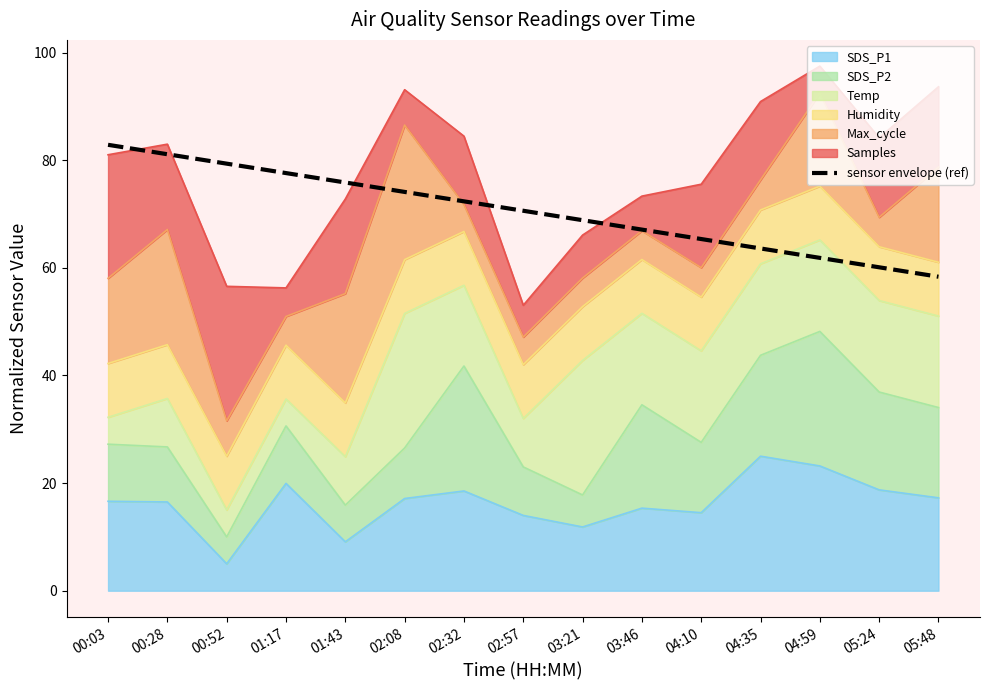

Reading left to right, extract all data points from this chart.

82.9	81.1	79.4	77.6	75.9	74.1	72.4	70.6	68.9	67.1	65.4	63.6	61.9	60.1	58.4